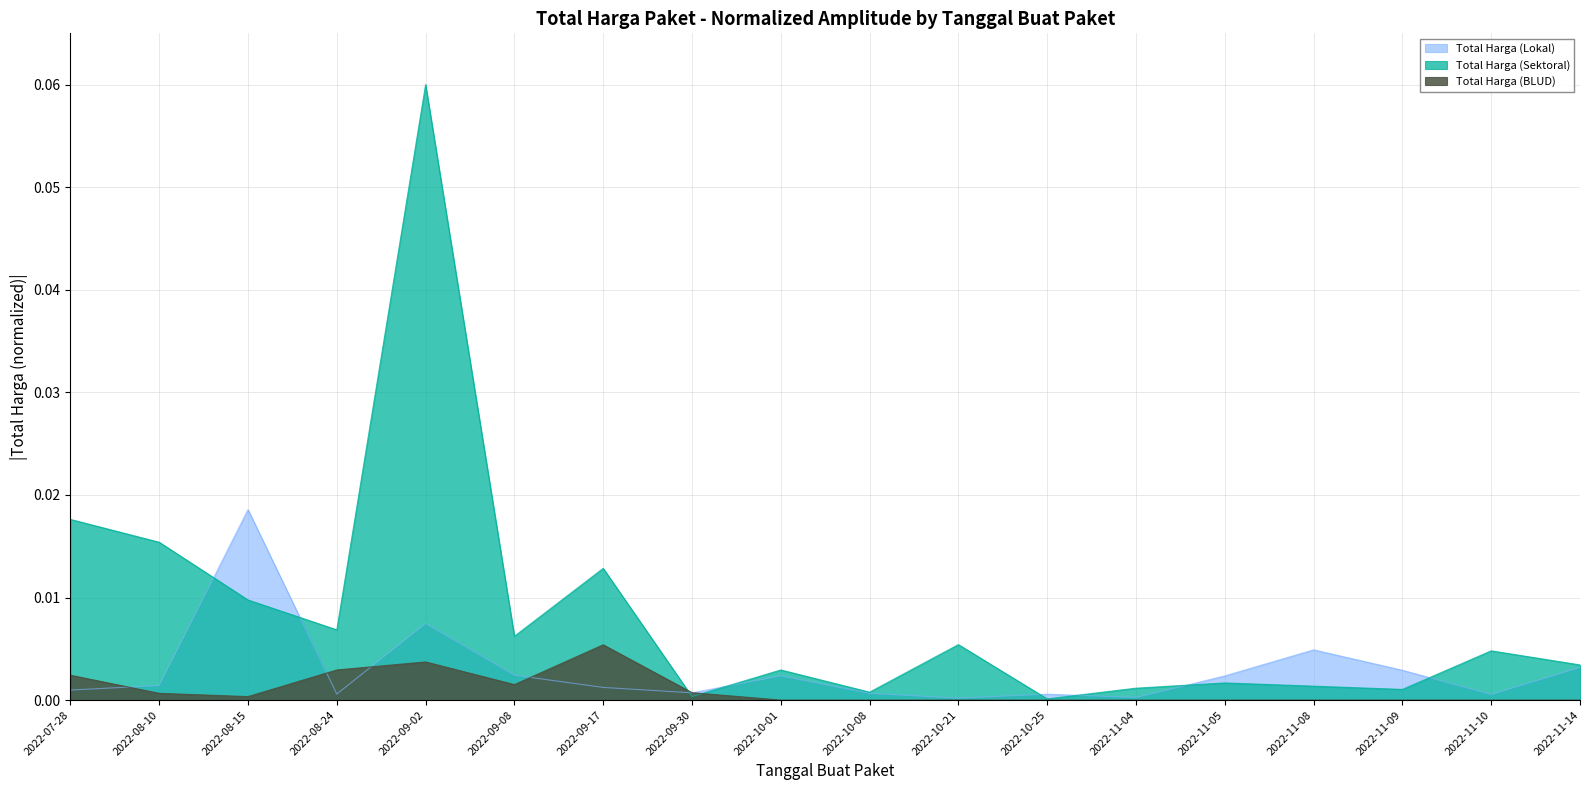

What is the label of the 2nd point from the right?

2022-11-10